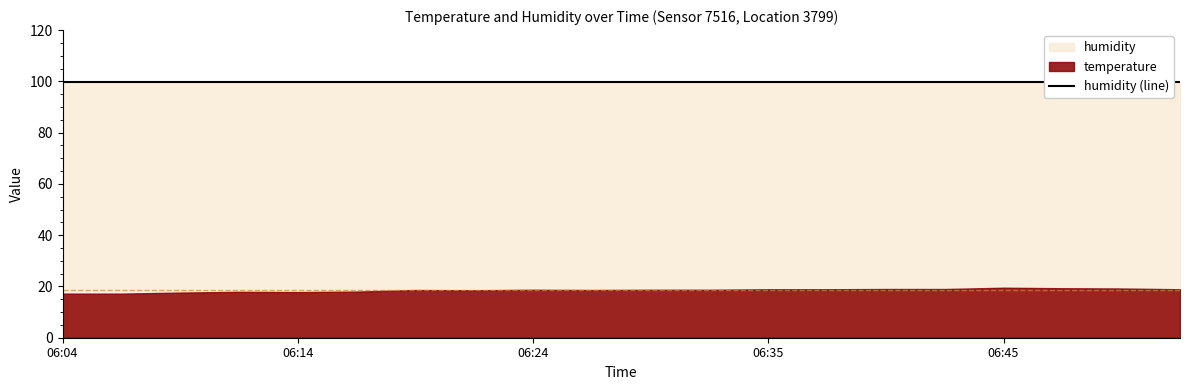

List the series in order of their peak value, highest first.

humidity, temperature